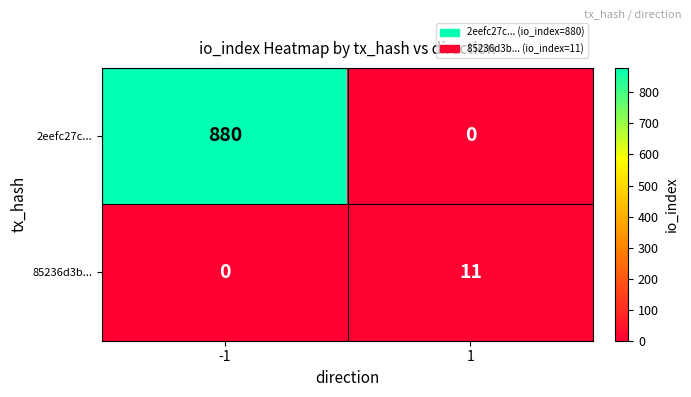

At how many categories does at least one series exceed 324?

1